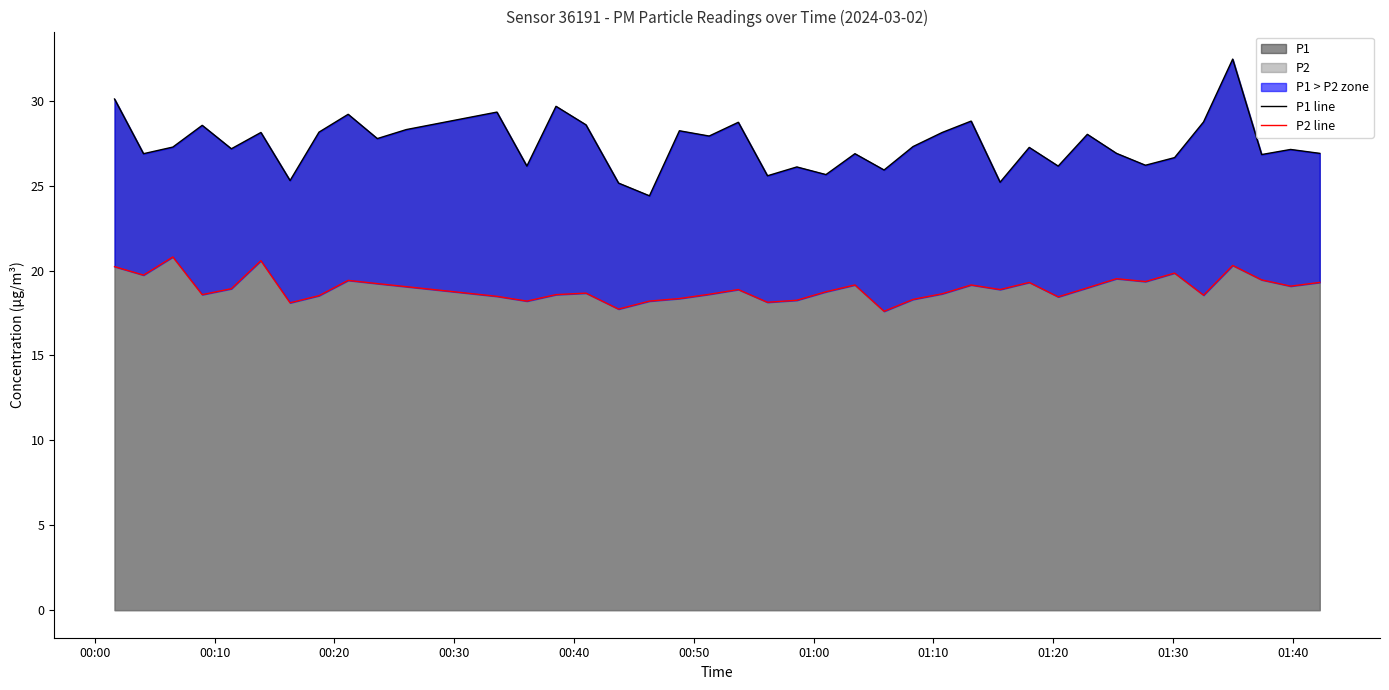

True or false: P1 and P2 intersect in this chart.

False